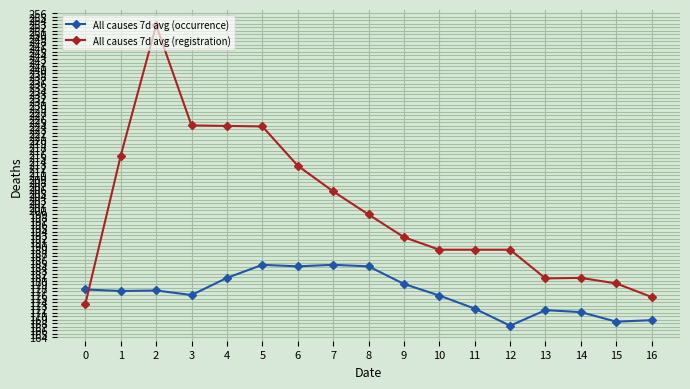

How many times do All causes 7d avg (occurrence) and All causes 7d avg (registration) cross each other?

1